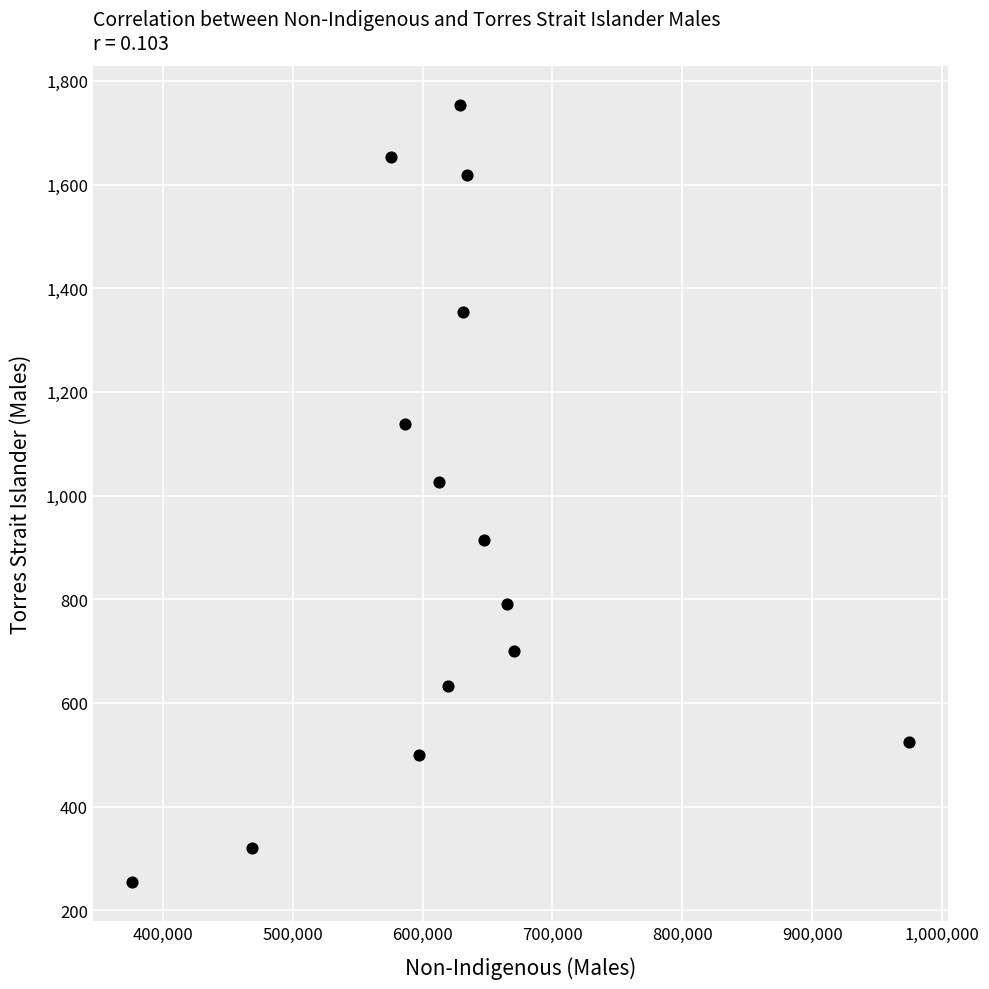

What Y value in the scatter plot is closest to 1004?

1027